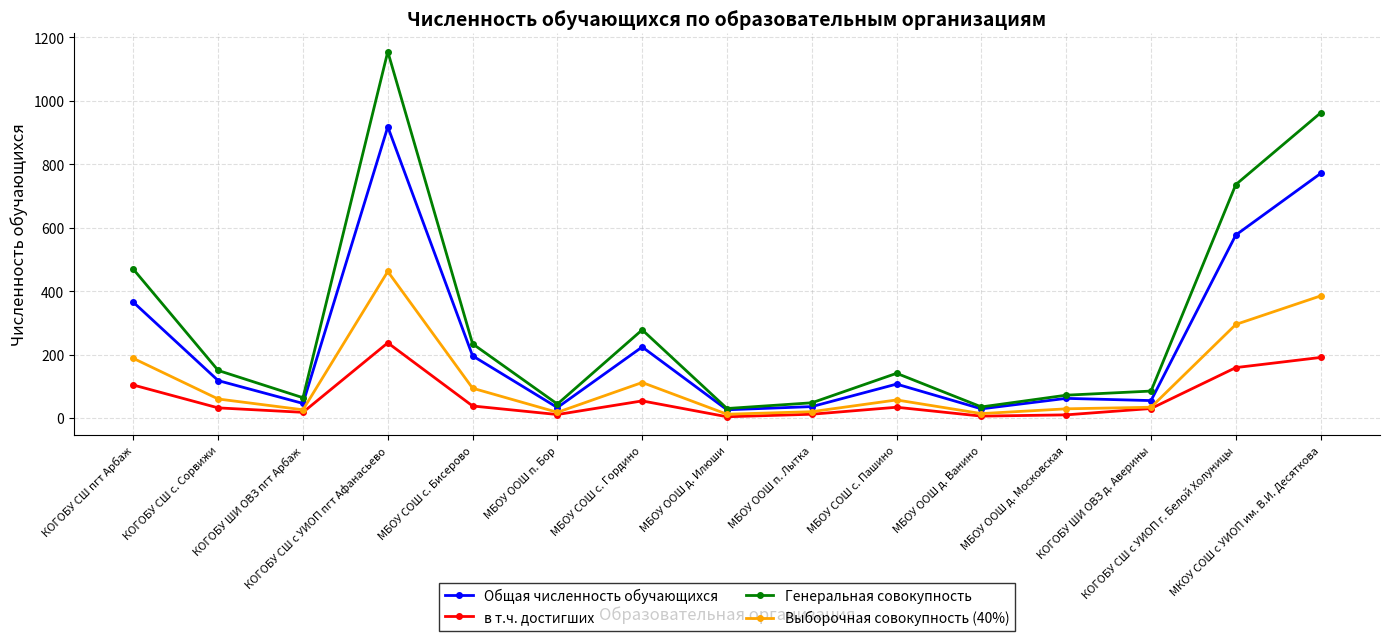

Rank the series by their average value, from lowest to highest.

в т.ч. достигших, Выборочная совокупность (40%), Общая численность обучающихся, Генеральная совокупность